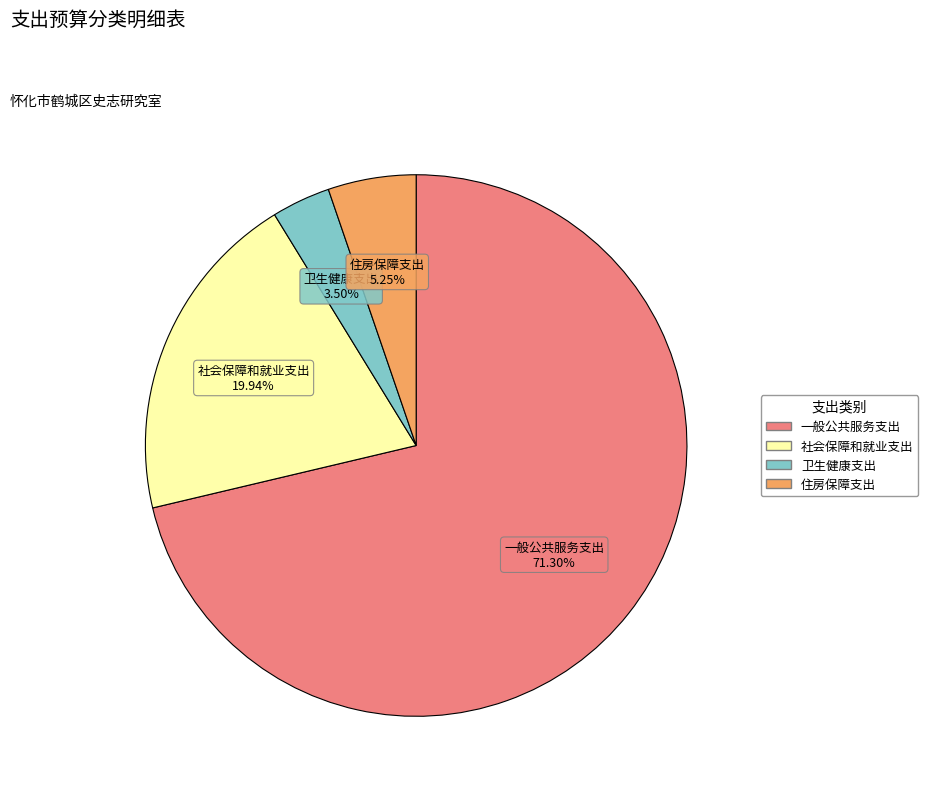

Rank the categories by value from lowest to highest.

卫生健康支出, 住房保障支出, 社会保障和就业支出, 一般公共服务支出